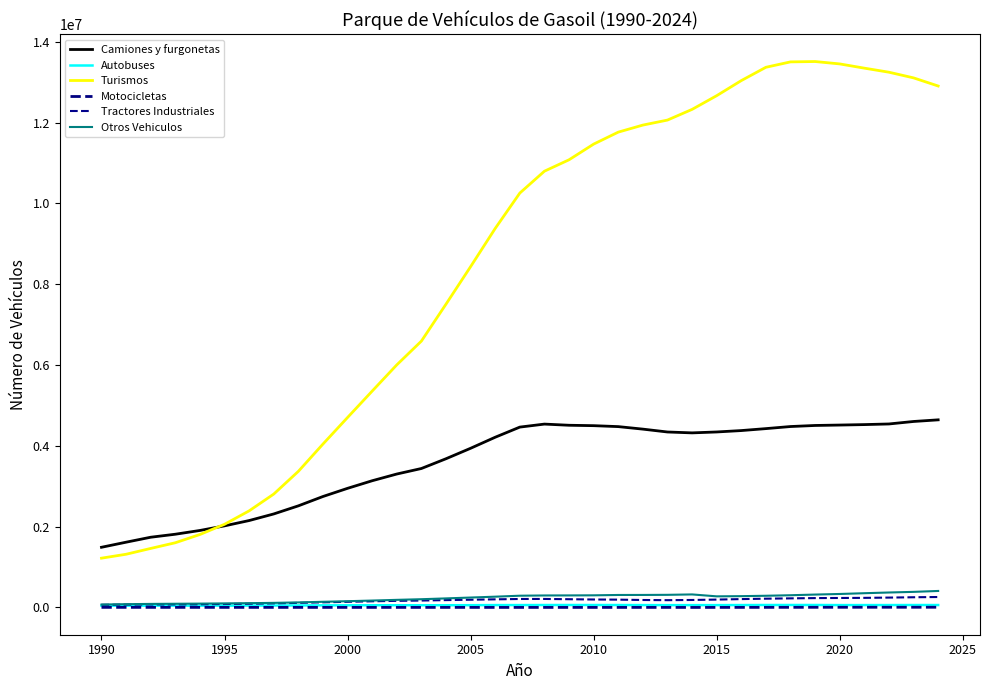

True or false: Autobuses and Tractores Industriales intersect in this chart.

False